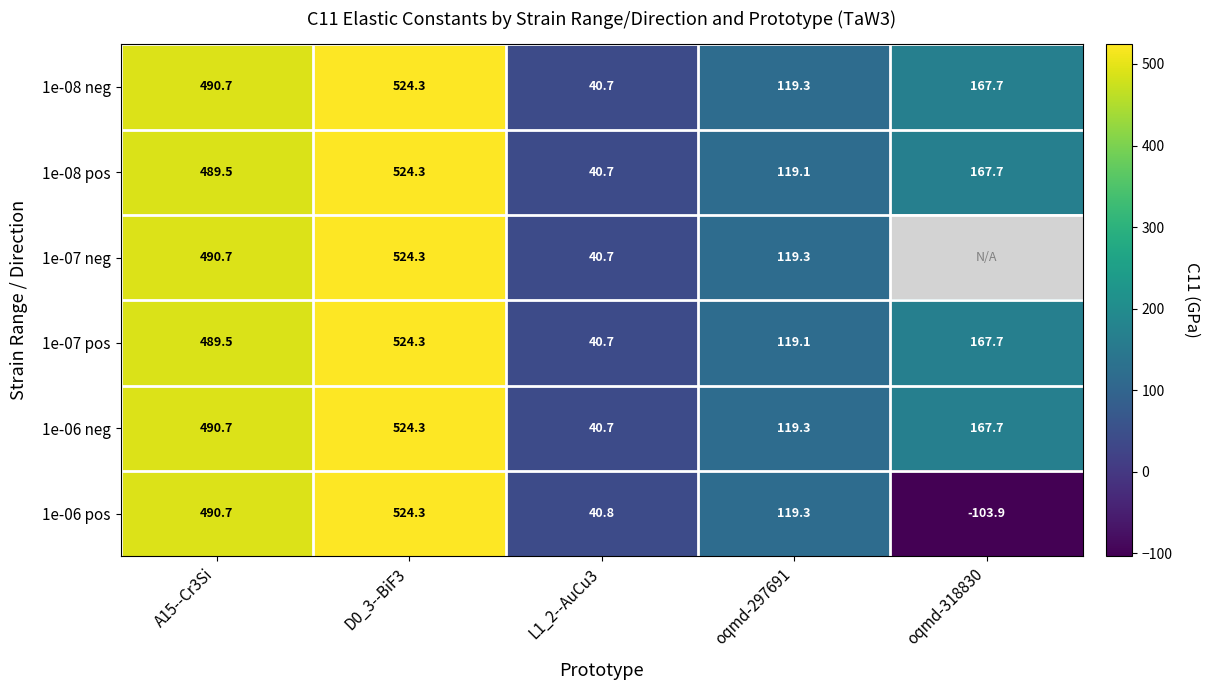

What is the total value across all series at A15--Cr3Si?

2941.8